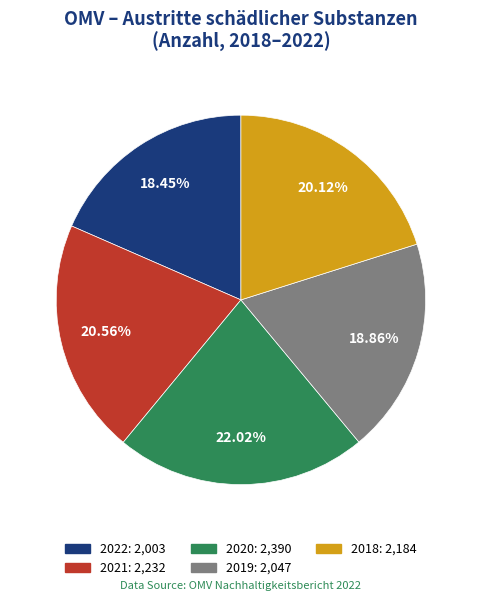

Which slice is the largest?

2020